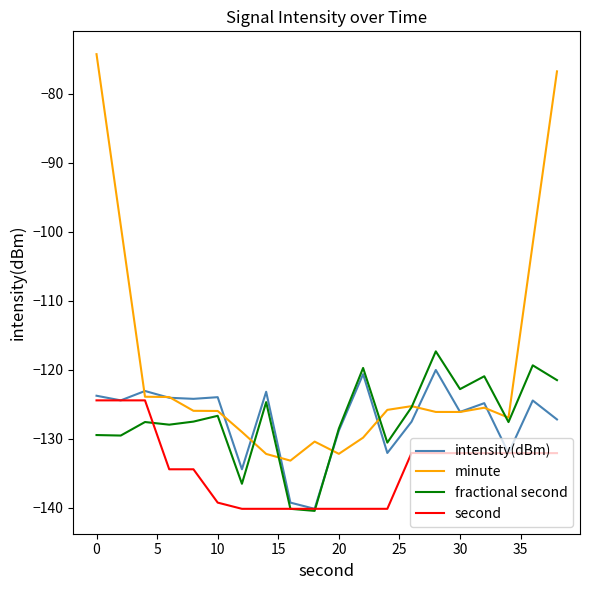

What is the lowest value of the minute series?

-133.2